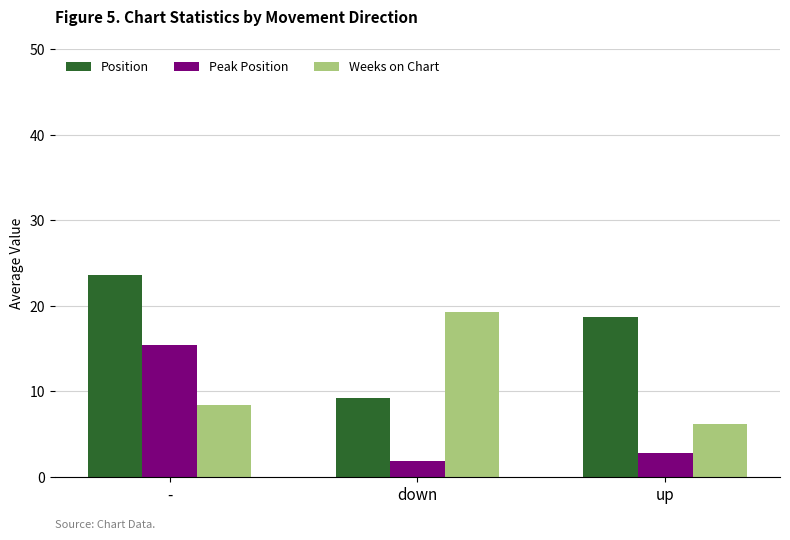

List the series in order of their overall mean, highest first.

Position, Weeks on Chart, Peak Position